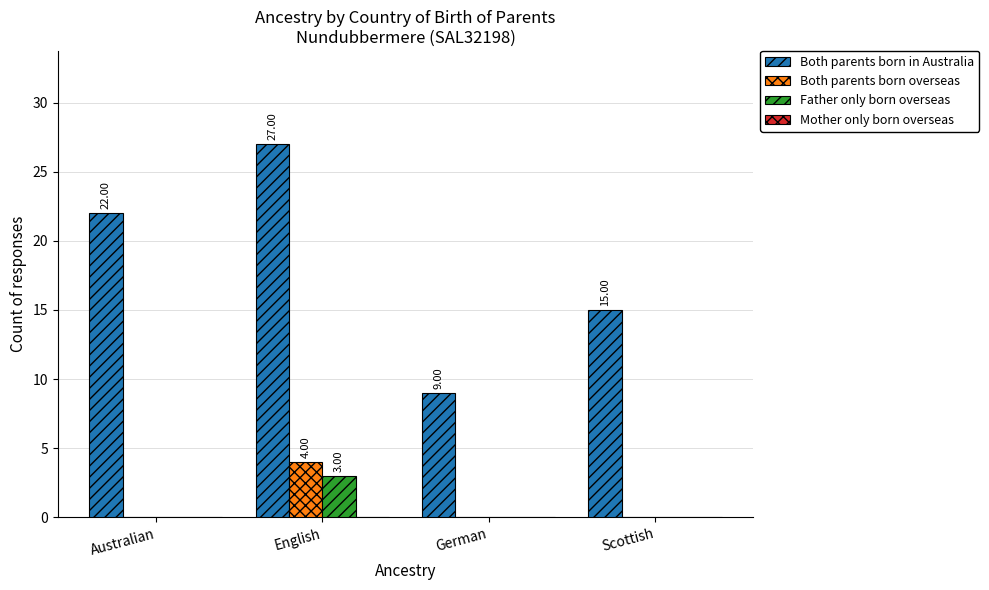

At which label does Both parents born in Australia reach its peak?

English